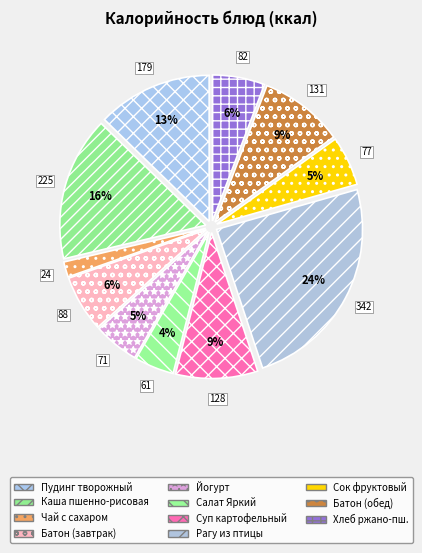

Does any single category account for the majority?

No